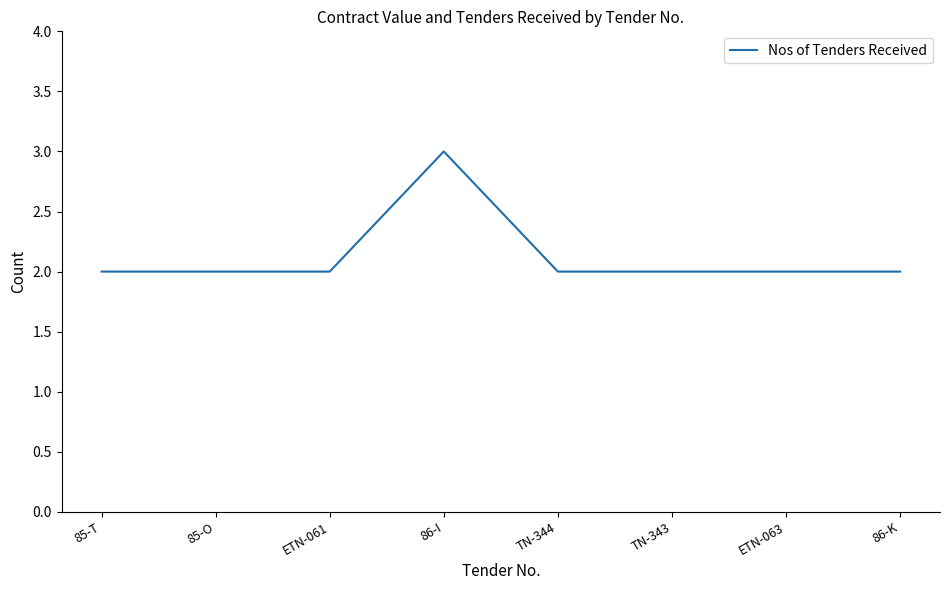

How many values are between 2 and 3?

8